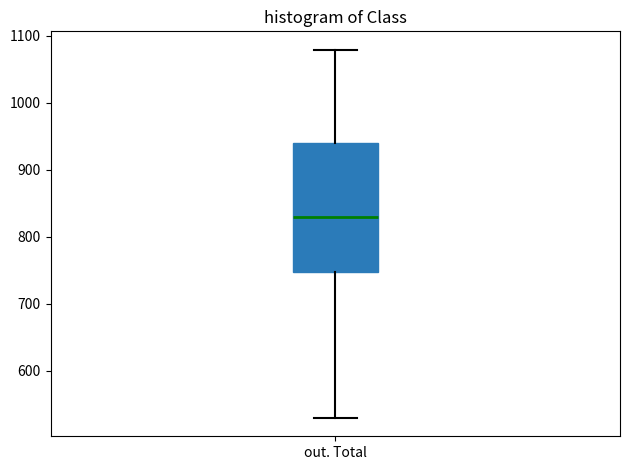

Transcribe this box plot: give where the median line is, the range the box spans, and where the two whiskers end, as read against the y-axis. The values are not printed on the chart, so give them approximately, as read against the axis.

median 830, box 750 to 940, whiskers 530 to 1080